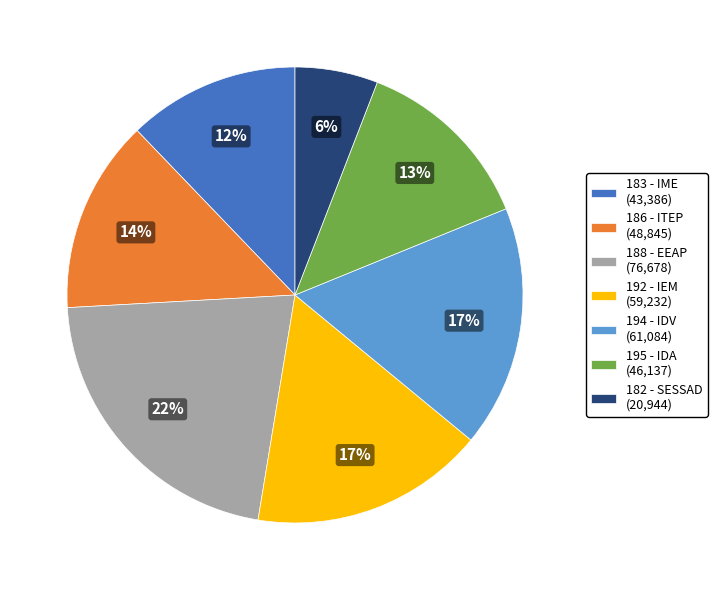

To the nearest percent, what is the combined percentage of 195 - IDA and 182 - SESSAD?

19%